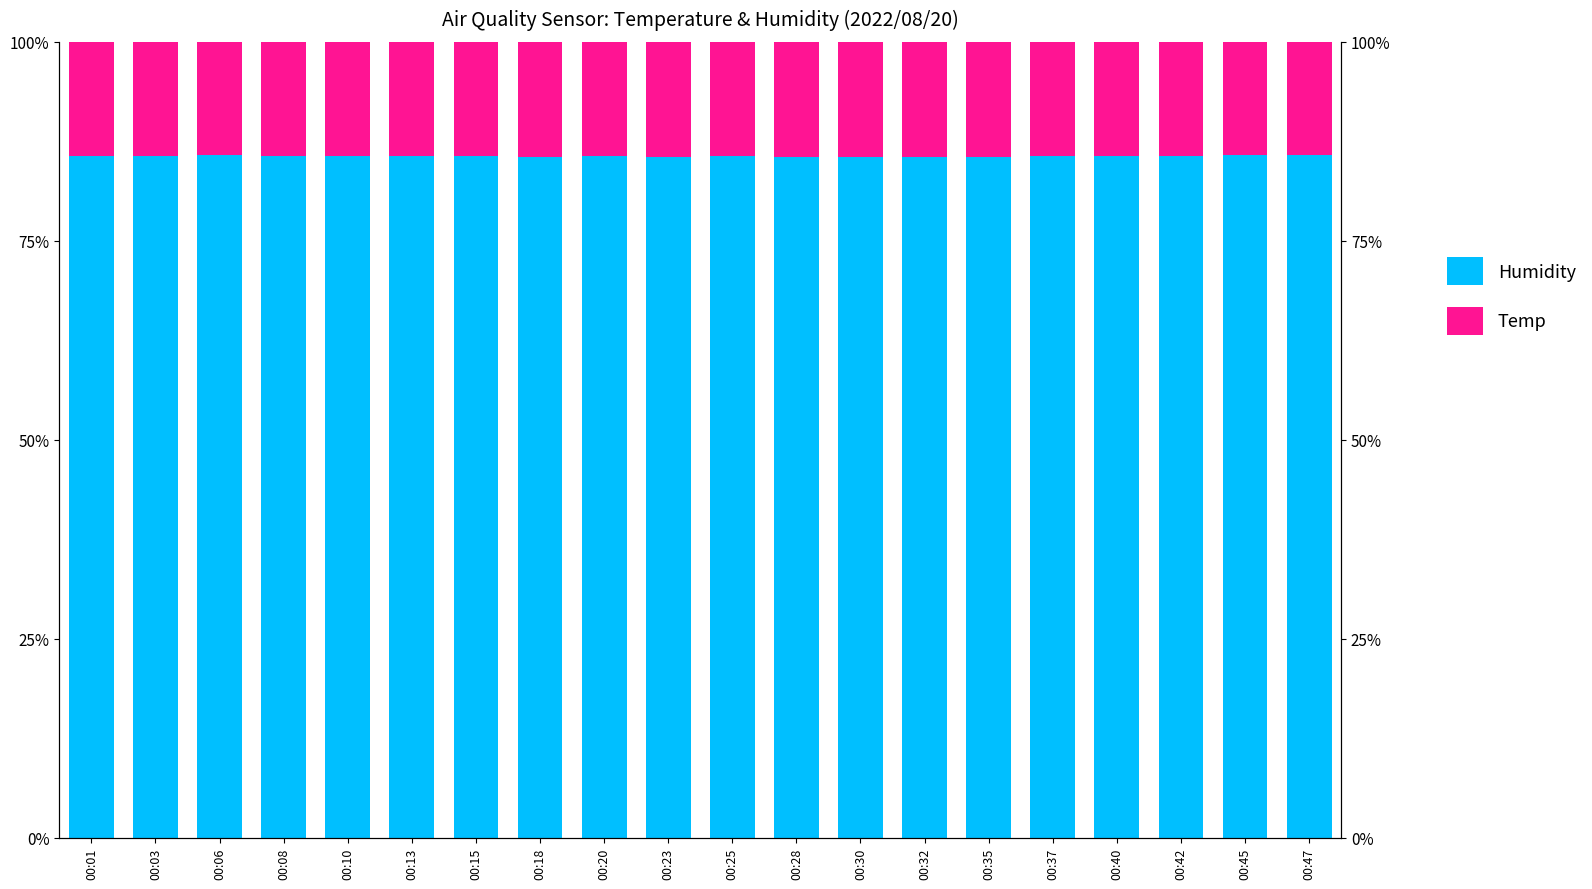

What is the total value across all series at 00:35?

100.0